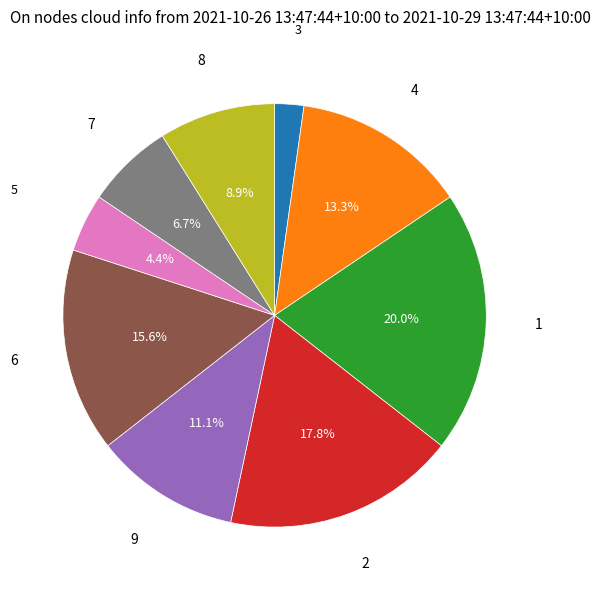

How many segments does this pie chart have?

9